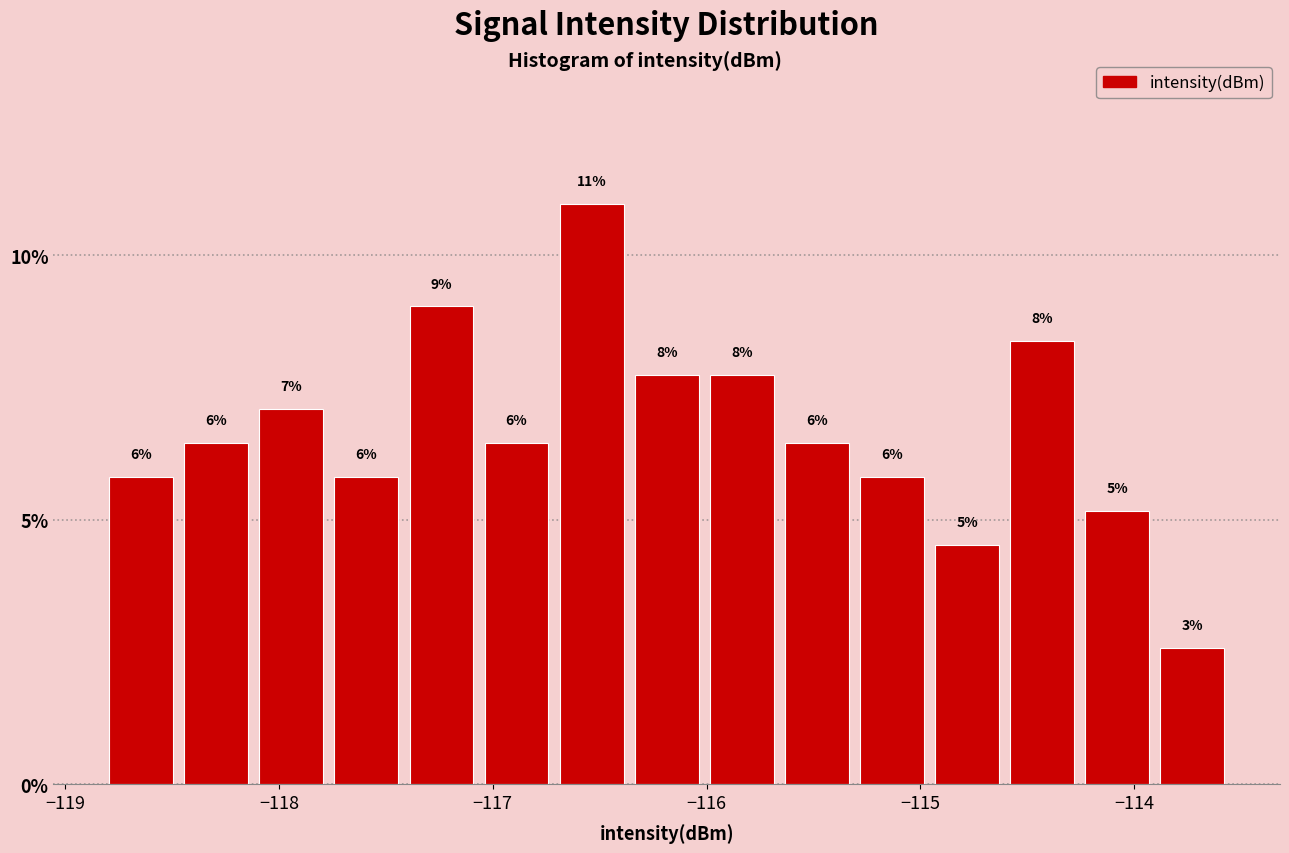

Around what value on the x-axis is the tallest bar? Give the approximate position of its centre, as read against the axis.

-116.5